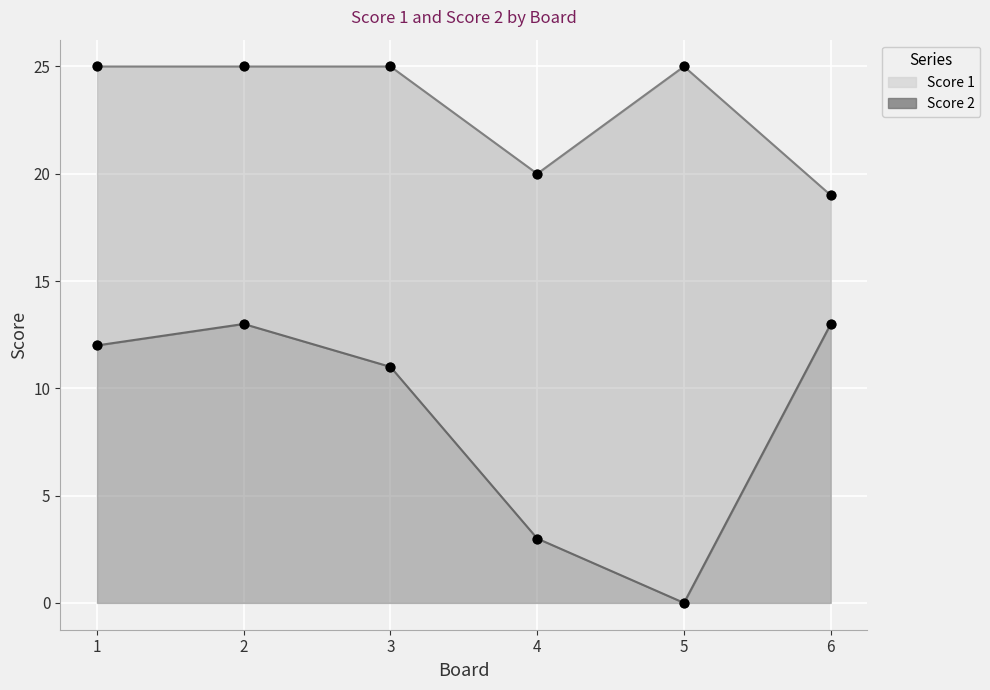

Which series has the largest total across all categories?

Score 1